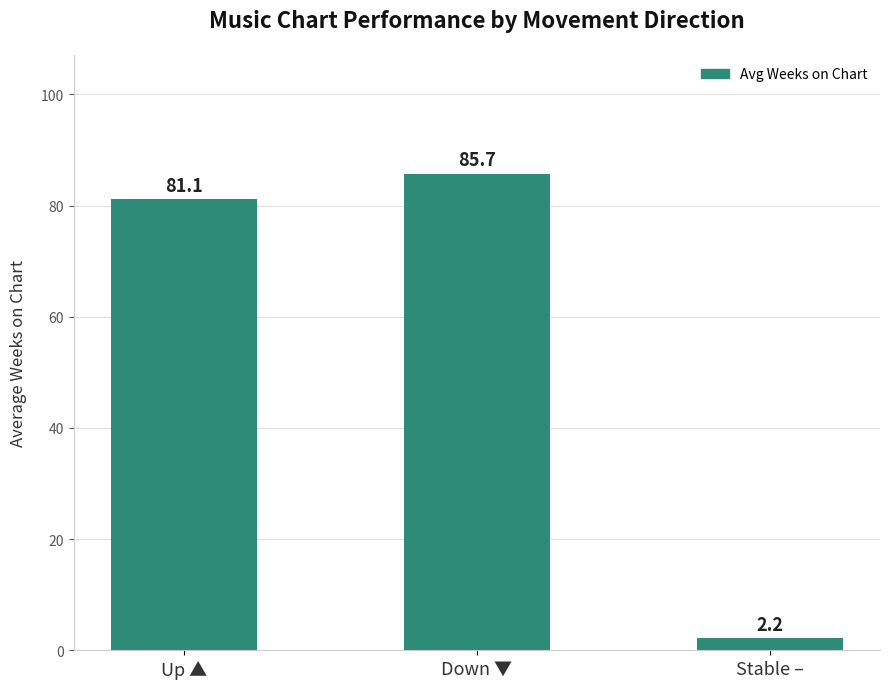

How many categories are shown in the chart?

3